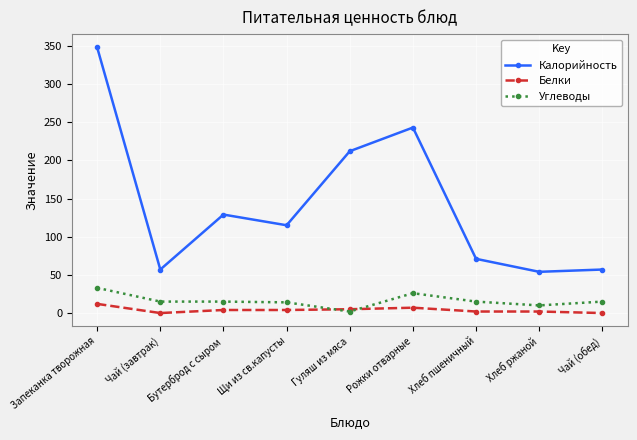

Where is the first local maximum for Калорийность?

Бутерброд с сыром